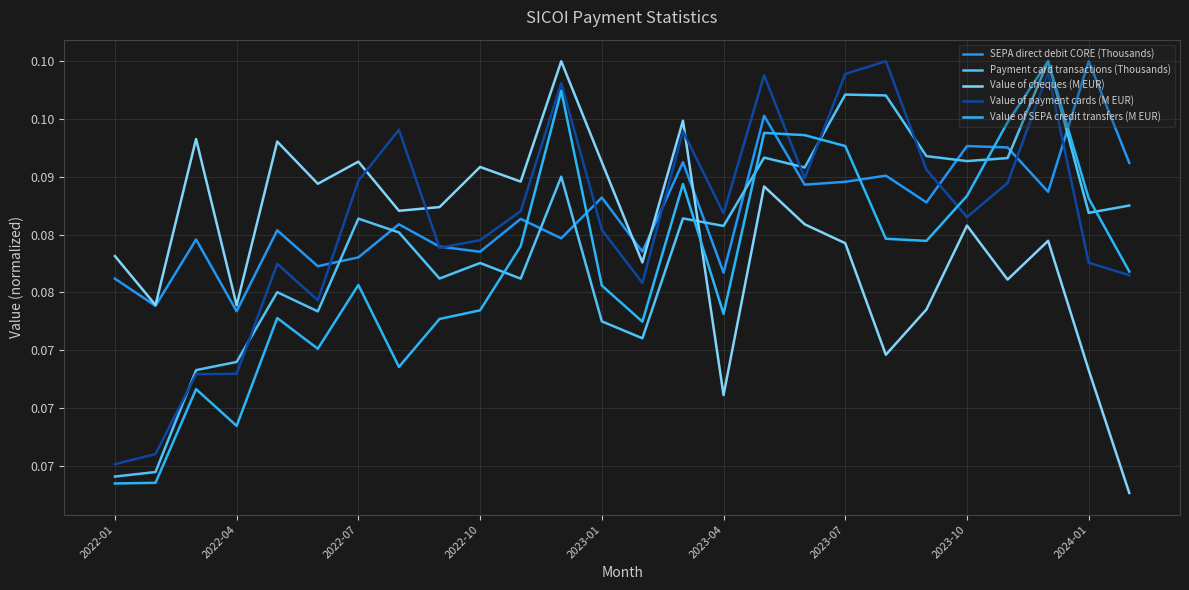

What are all the series names shown in the legend?

SEPA direct debit CORE (Thousands), Payment card transactions (Thousands), Value of cheques (M EUR), Value of payment cards (M EUR), Value of SEPA credit transfers (M EUR)